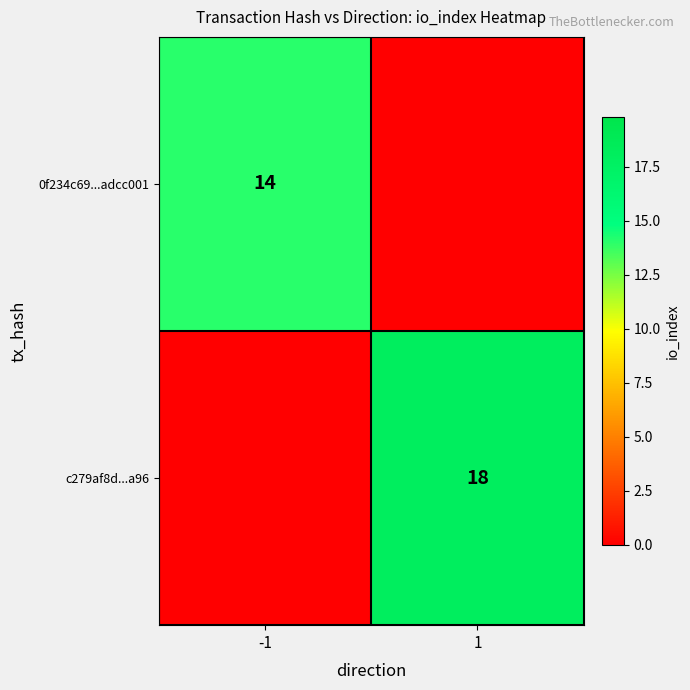

The c279af8d...a96 series shows 12 at 1. True or false?

False